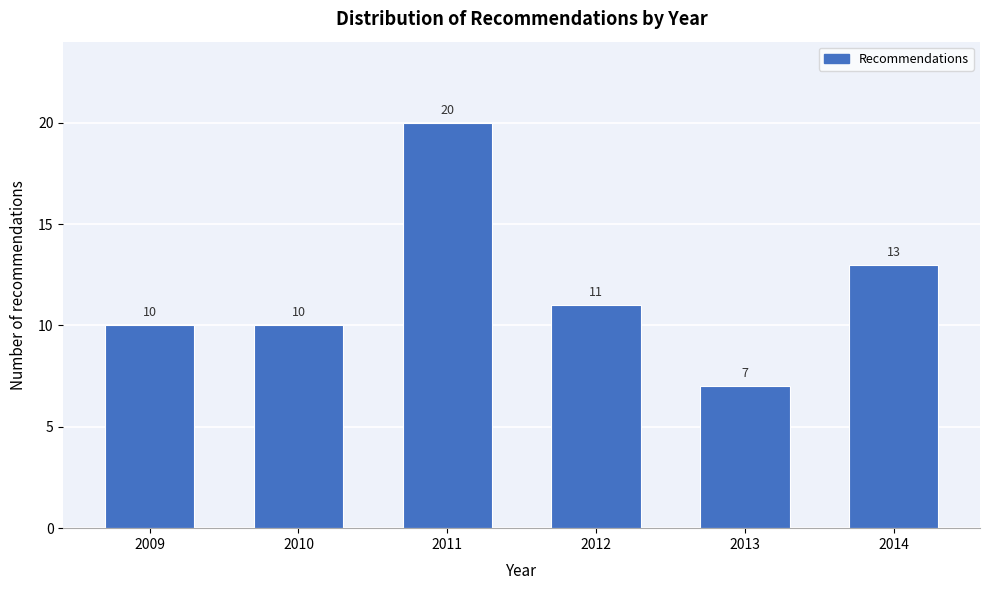

Reading right to left, what are all the values shown in this chart?

2014=13	2013=7	2012=11	2011=20	2010=10	2009=10